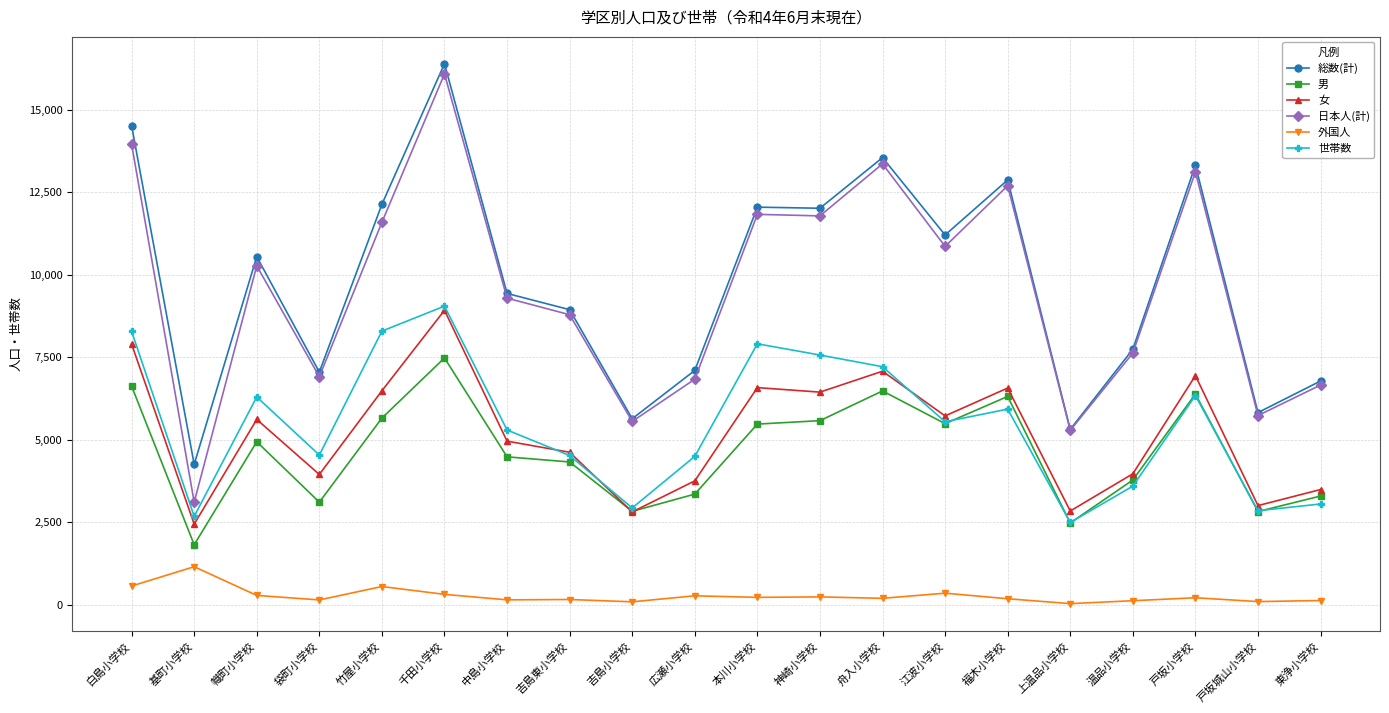

What is the label of the 7th point from the right?

江波小学校